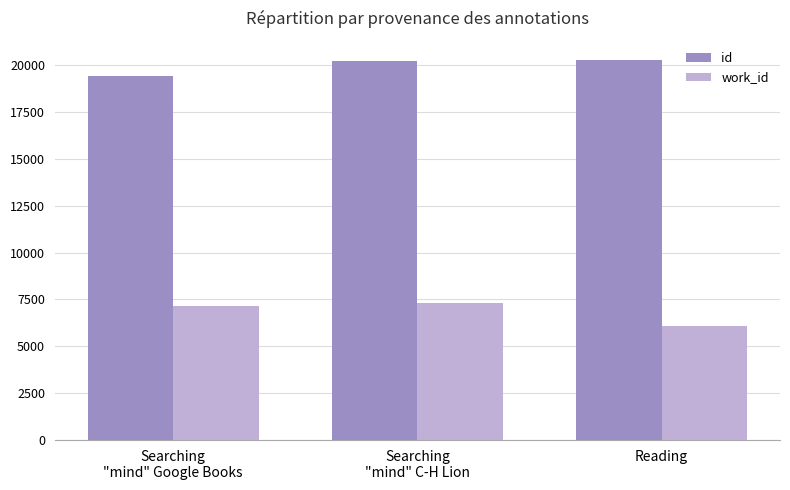

What is the total value across all series at Searching
"mind" C-H Lion?

27551